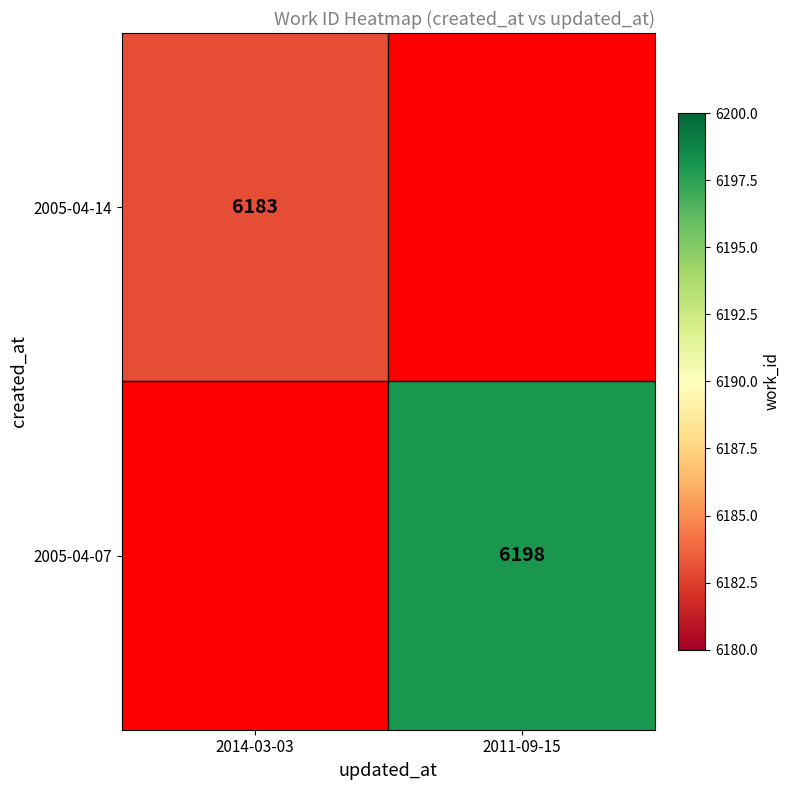

Is the value of 2005-04-07 at 2011-09-15 greater than the value of 2005-04-14 at 2014-03-03?

Yes